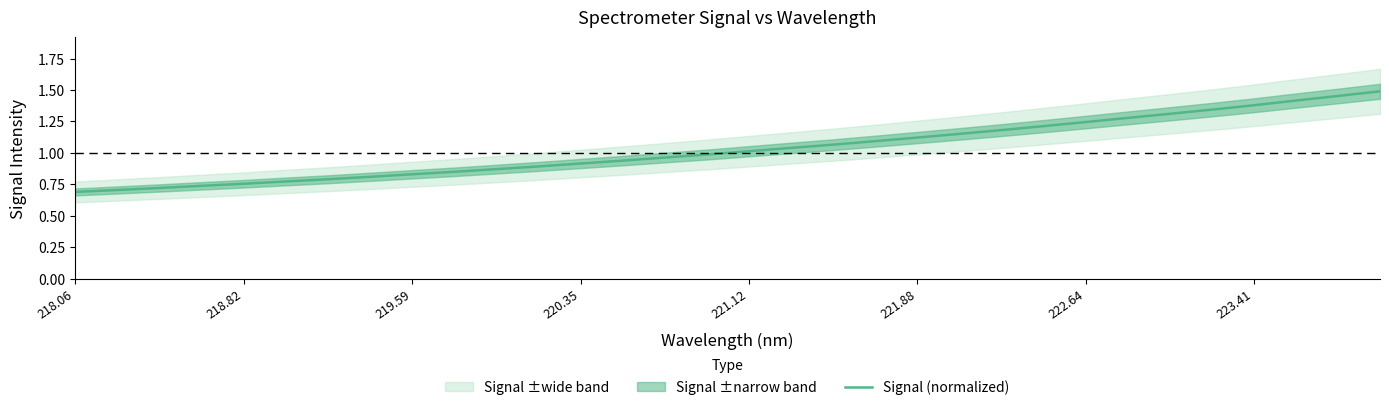

What is the sum of all values?

33.0